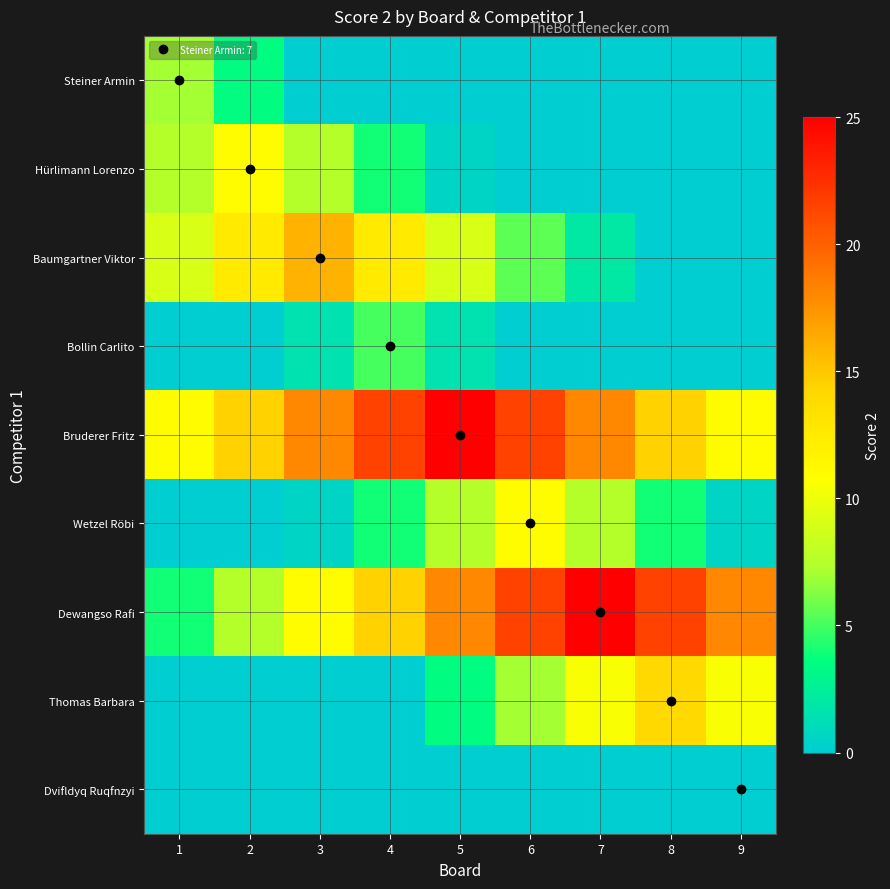

What is the spread (max minus min) of values at 3?

18.0